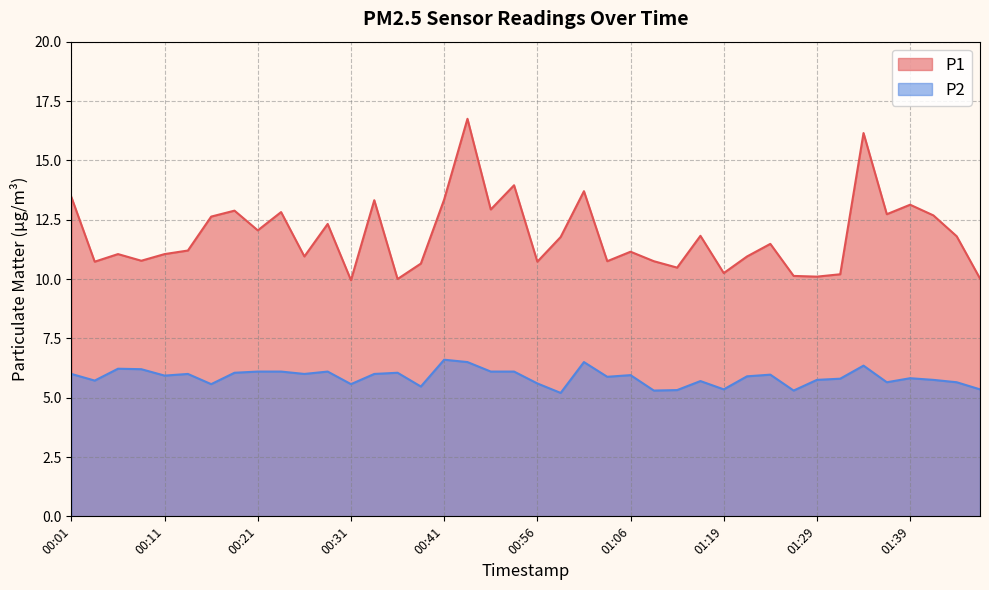

What is the difference between the highest and lowest values at 00:59?

6.6